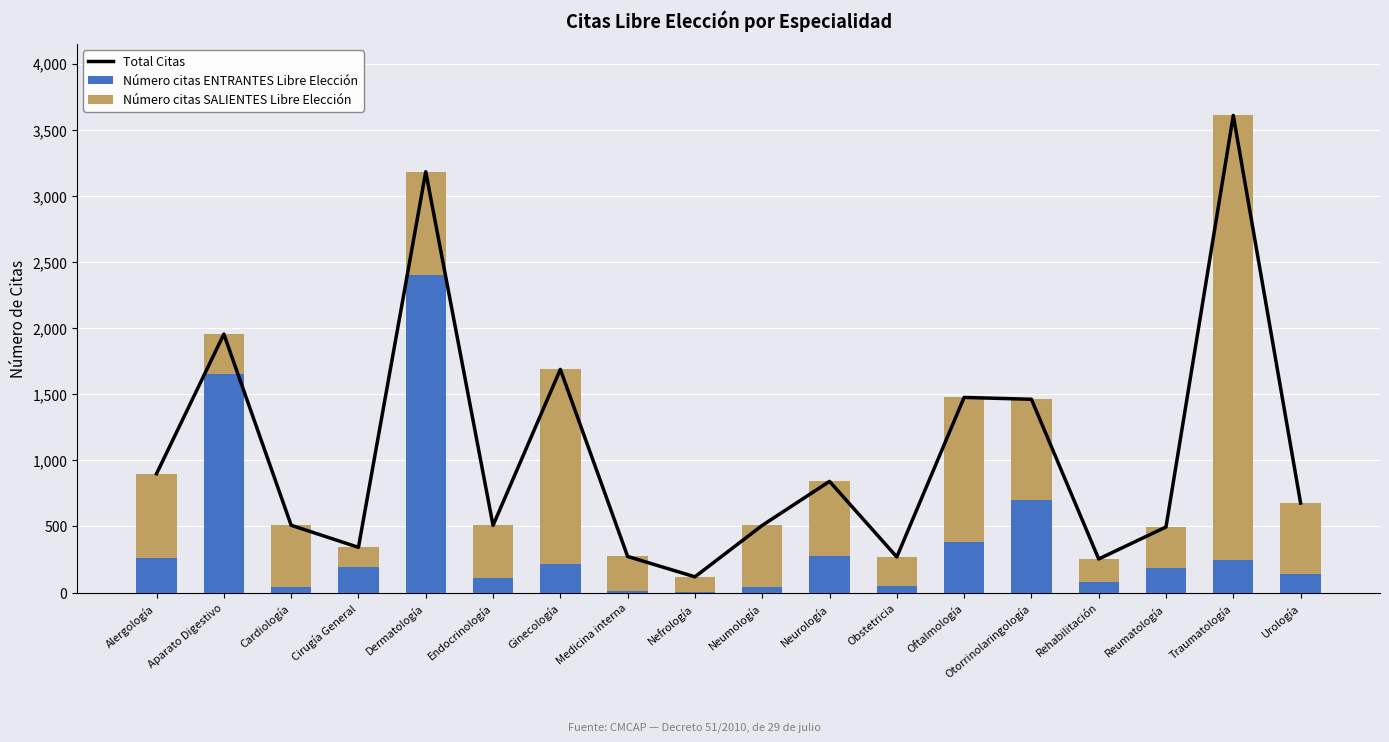

Reading left to right, what are all the values shown in this chart?

Total Citas: Alergología=899	Aparato Digestivo=1955	Cardiología=509	Cirugía General=342	Dermatología=3183	Endocrinología=508	Ginecología=1688	Medicina interna=273	Nefrología=119	Neumología=508	Neurología=841	Obstetricia=269	Oftalmología=1476	Otorrinolaringología=1462	Rehabilitación=254	Reumatología=496	Traumatología=3609	Urología=677
Número citas ENTRANTES Libre Elección: Alergología=265	Aparato Digestivo=1651	Cardiología=41	Cirugía General=197	Dermatología=2403	Endocrinología=109	Ginecología=215	Medicina interna=11	Nefrología=4	Neumología=45	Neurología=275	Obstetricia=49	Oftalmología=386	Otorrinolaringología=701	Rehabilitación=83	Reumatología=186	Traumatología=245	Urología=140
Número citas SALIENTES Libre Elección: Alergología=634	Aparato Digestivo=304	Cardiología=468	Cirugía General=145	Dermatología=780	Endocrinología=399	Ginecología=1473	Medicina interna=262	Nefrología=115	Neumología=463	Neurología=566	Obstetricia=220	Oftalmología=1090	Otorrinolaringología=761	Rehabilitación=171	Reumatología=310	Traumatología=3364	Urología=537